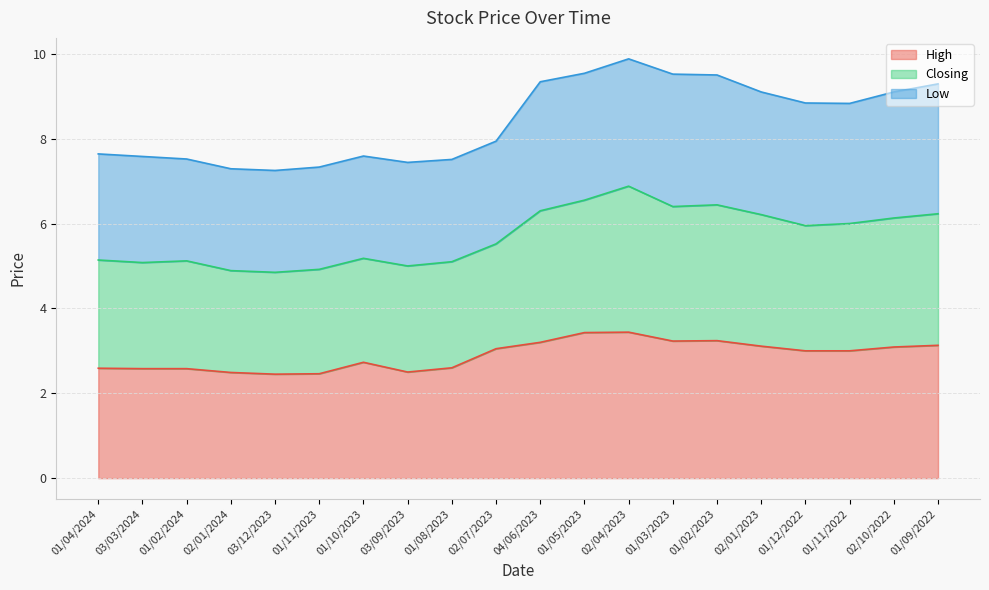

Is it true that High equals 4.1 at 01/04/2024?

False